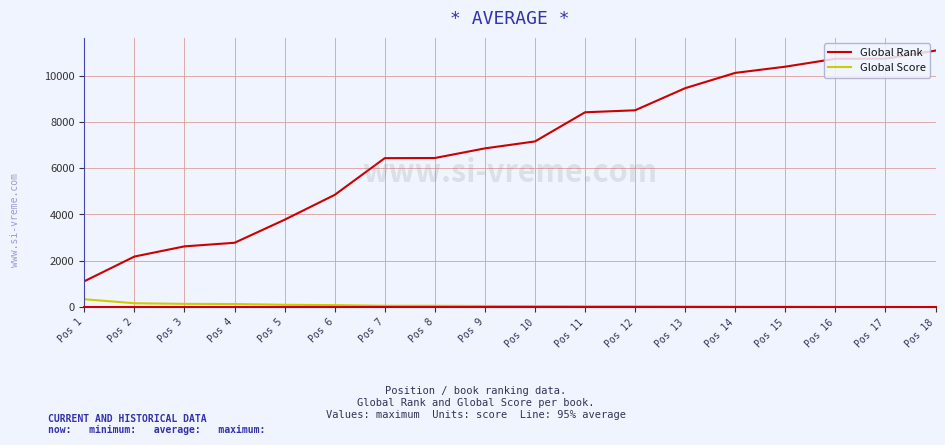

True or false: Global Rank and Global Score cross at least once.

False